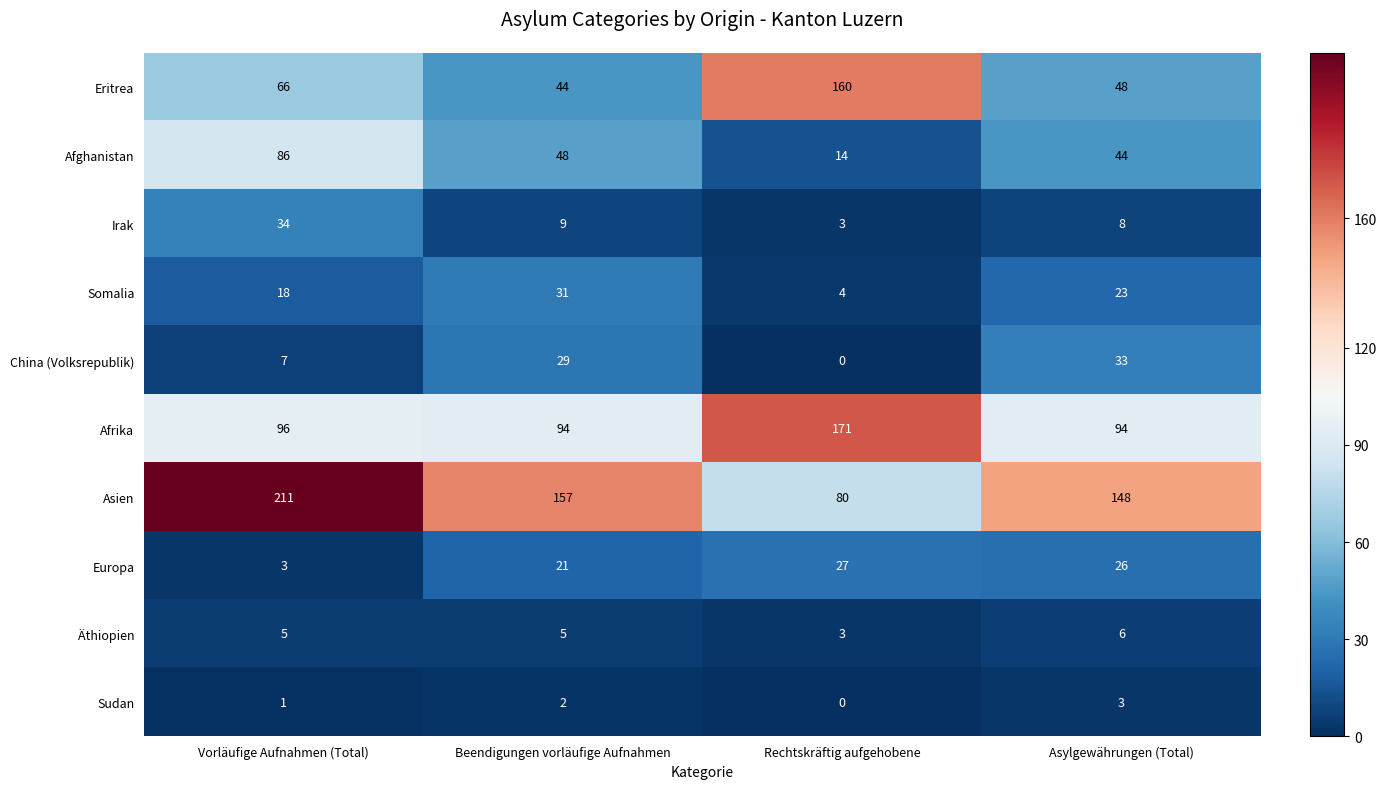

At Beendigungen vorläufige Aufnahmen, list the series in order from smallest to largest.

Sudan, Äthiopien, Irak, Europa, China (Volksrepublik), Somalia, Eritrea, Afghanistan, Afrika, Asien